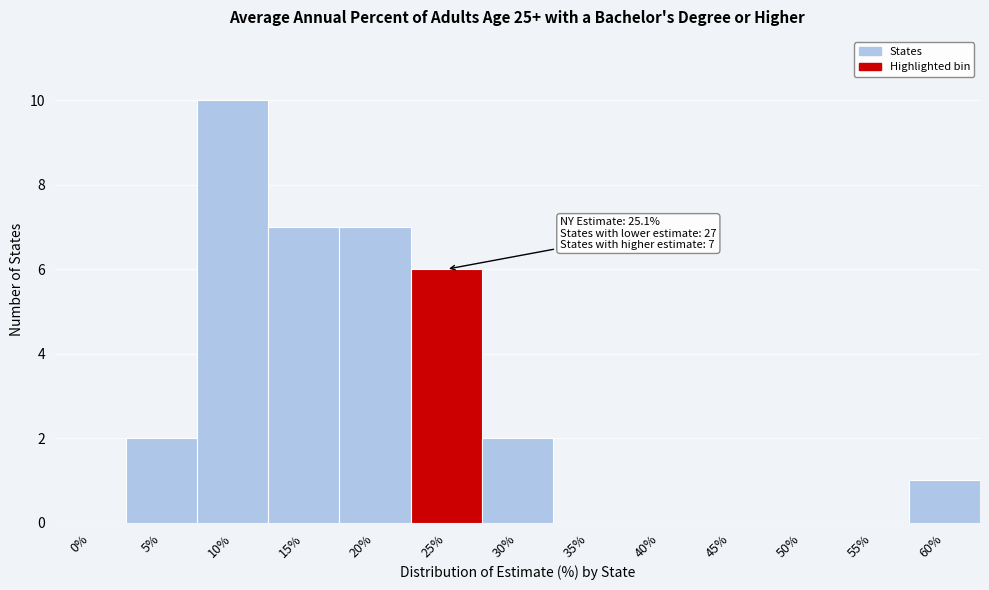

Reading right to left, extract all data points from this chart.

60%=1	55%=0	50%=0	45%=0	40%=0	35%=0	30%=2	25%=6	20%=7	15%=7	10%=10	5%=2	0%=0